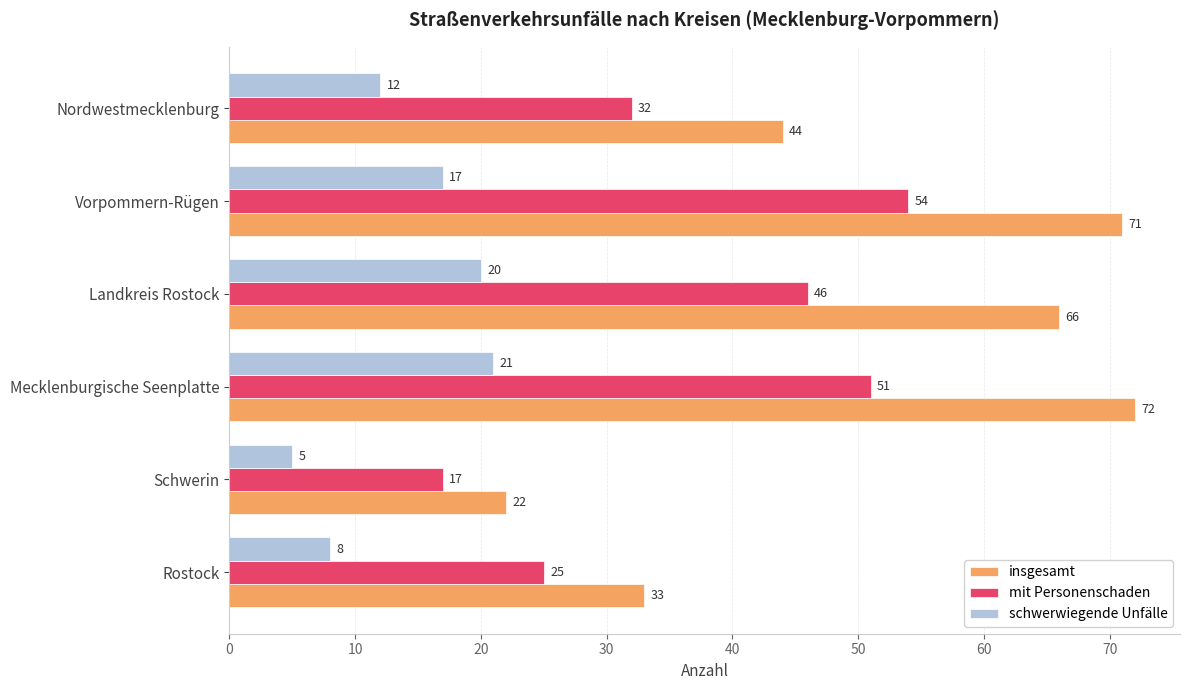

Which series has the widest spread of values?

insgesamt